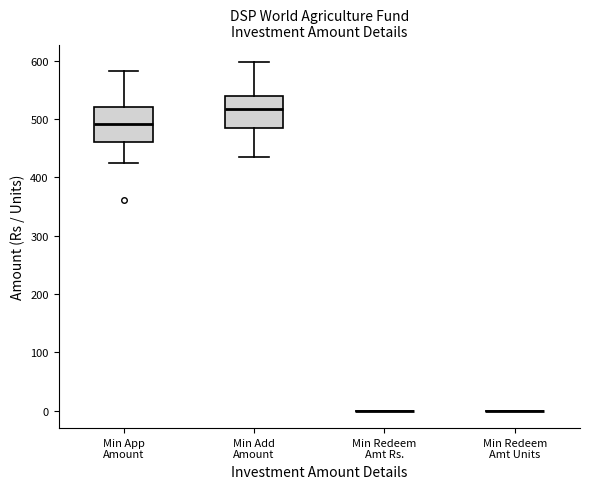

Reading left to right, read every box against the y-axis: the position of its median line, the range the box covers, and the ends of its whiskers. The values are not printed on the chart, so give them approximately, as read against the axis.

Min App Amount: median 490, box 460 to 520, whiskers 420 to 580
Min Add Amount: median 520, box 490 to 540, whiskers 440 to 600
Min Redeem Amt Rs.: box collapsed to a line at 0, whiskers 0 to 0
Min Redeem Amt Units: box collapsed to a line at 0, whiskers 0 to 0